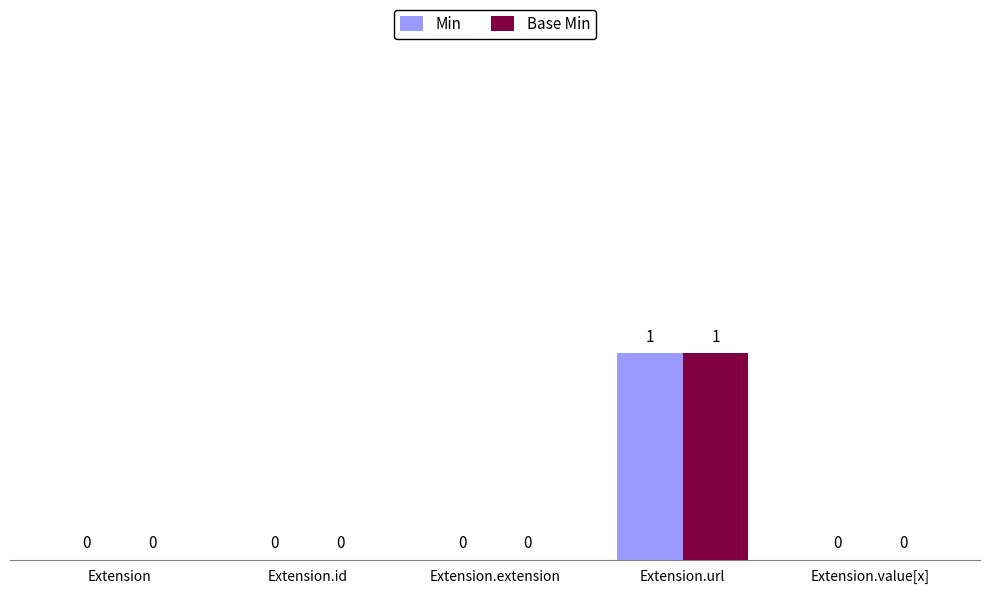

At which label does Min reach its peak?

Extension.url